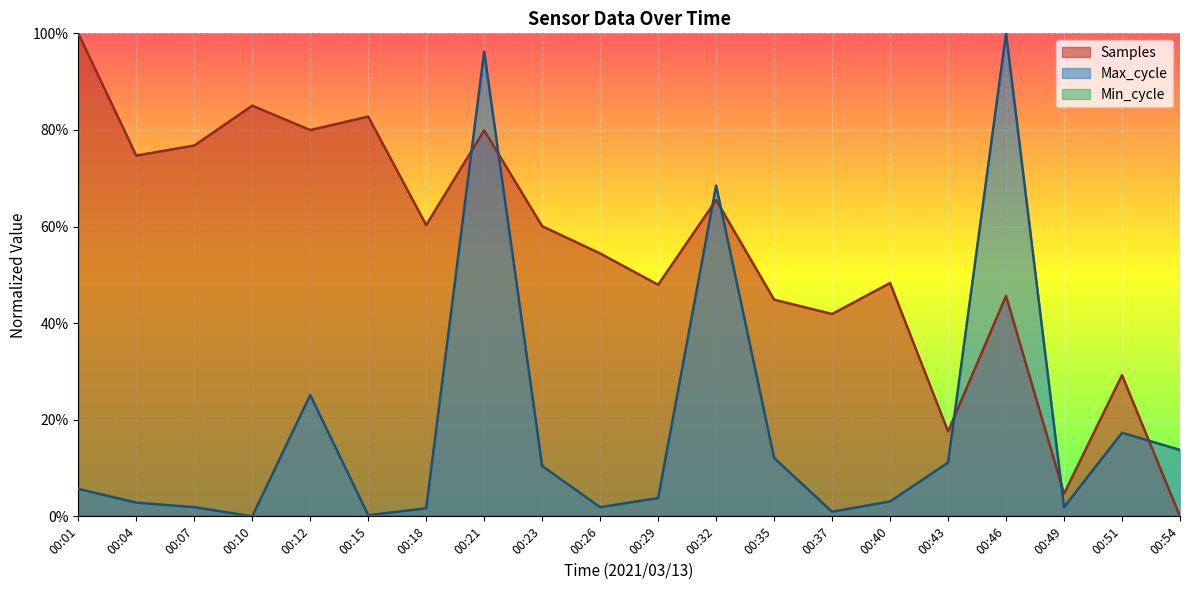

What is the sum of all Samples values?

11.0